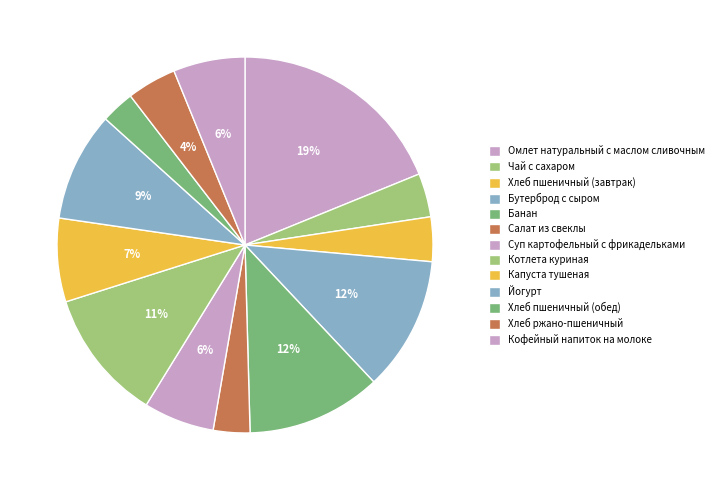

Between Омлет натуральный с маслом сливочным and Суп картофельный с фрикадельками, which is larger?

Омлет натуральный с маслом сливочным